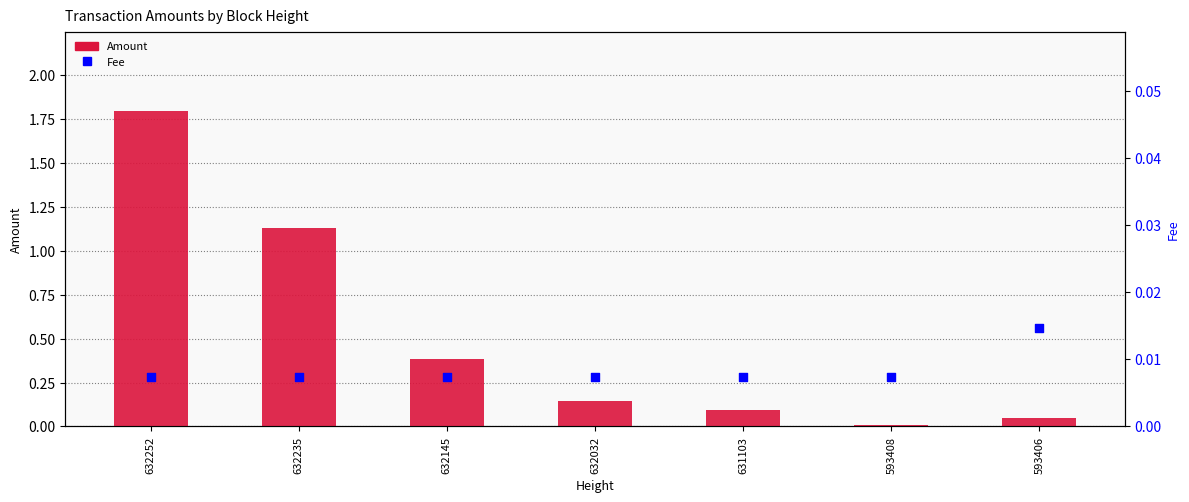

Is the value of Amount at 631103 greater than the value of Fee at 632145?

Yes